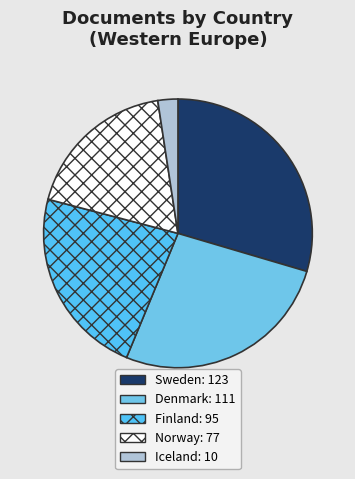

What is the change in value from Finland to Norway?

-18